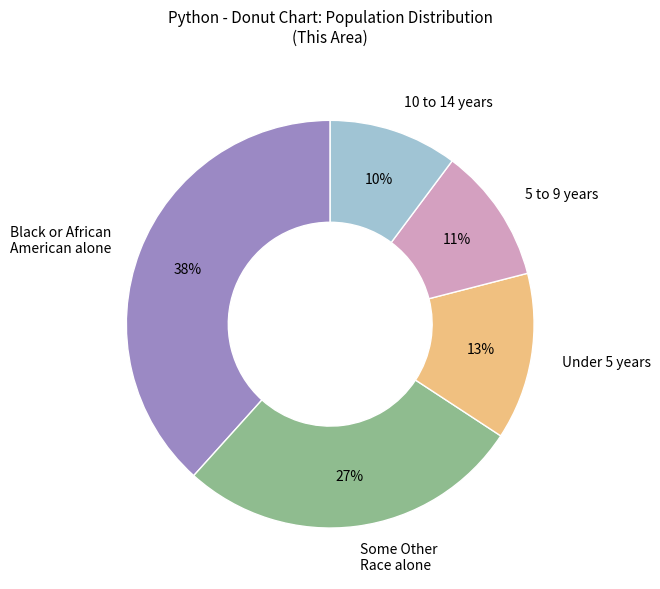

Does any single category account for the majority?

No